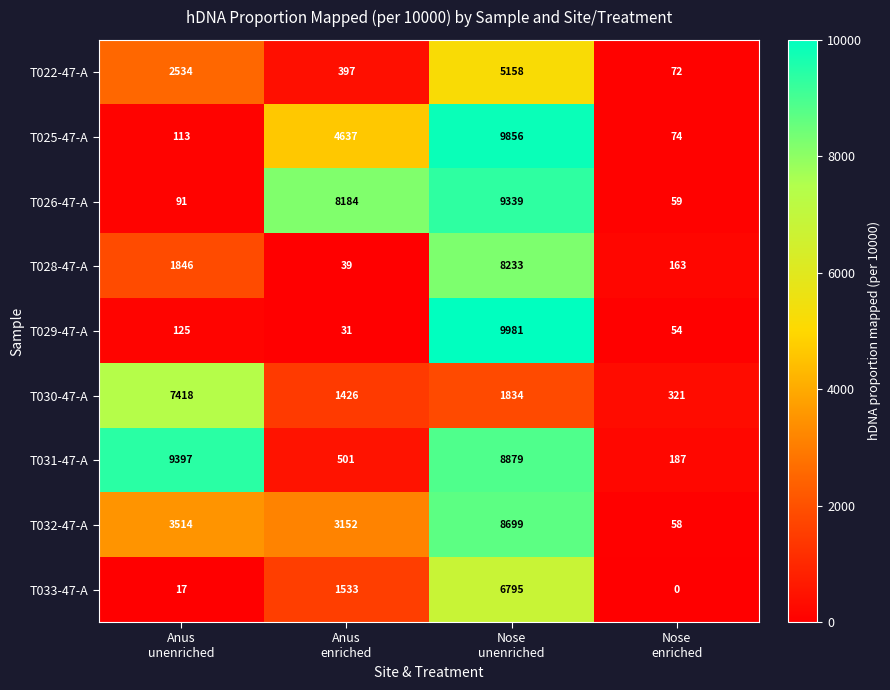

What is the sum of all T026-47-A values?

17673